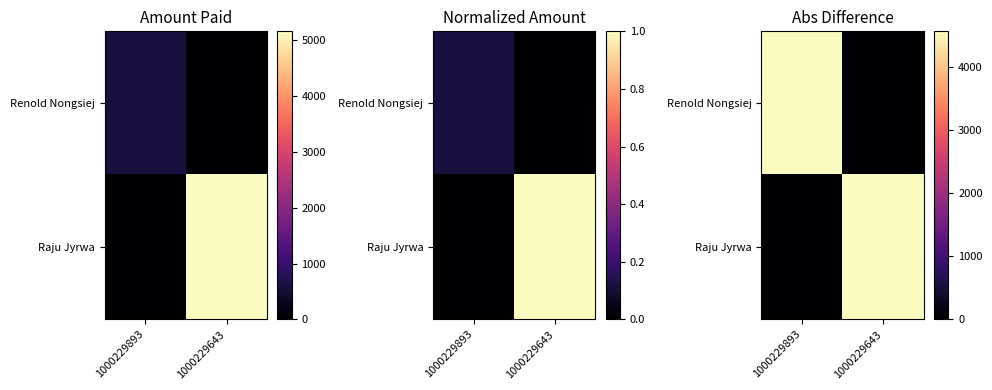

How many positive values does the Renold Nongsiej series have?

1